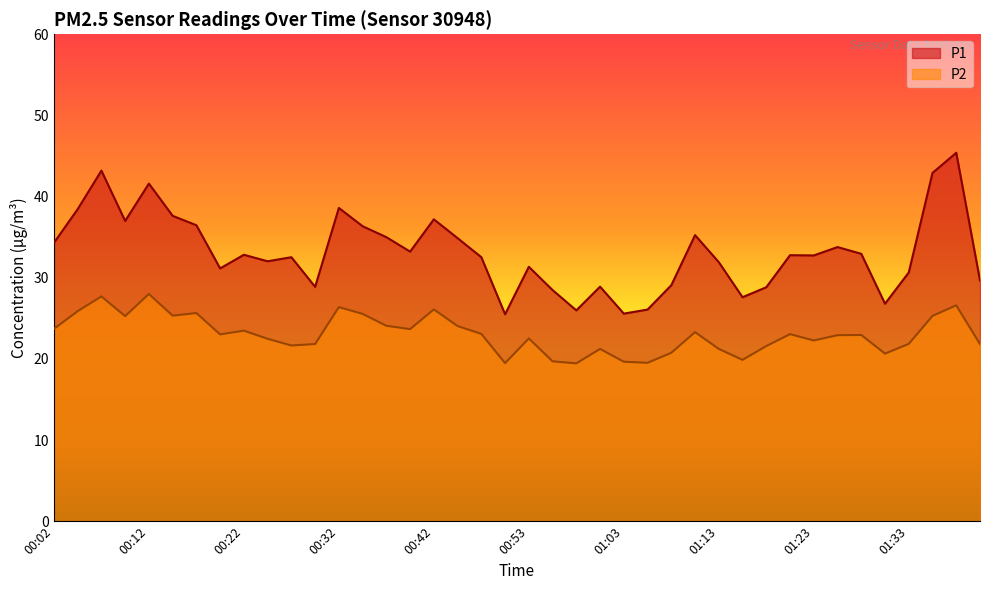

What is the minimum value shown in the chart?

19.4